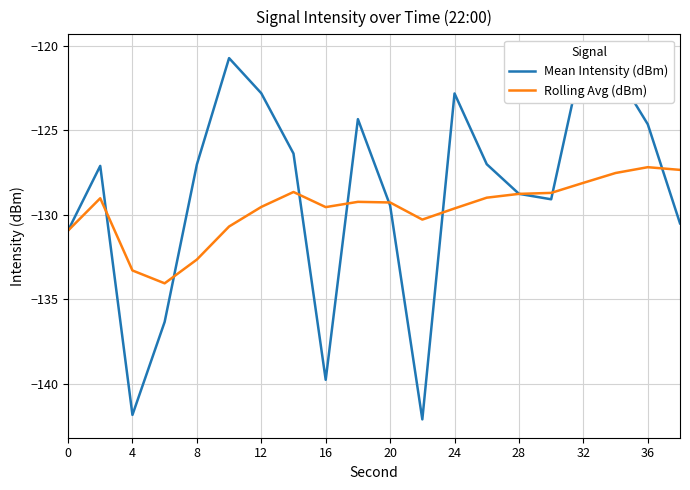

The Rolling Avg (dBm) series shows -180.6 at 28. True or false?

False